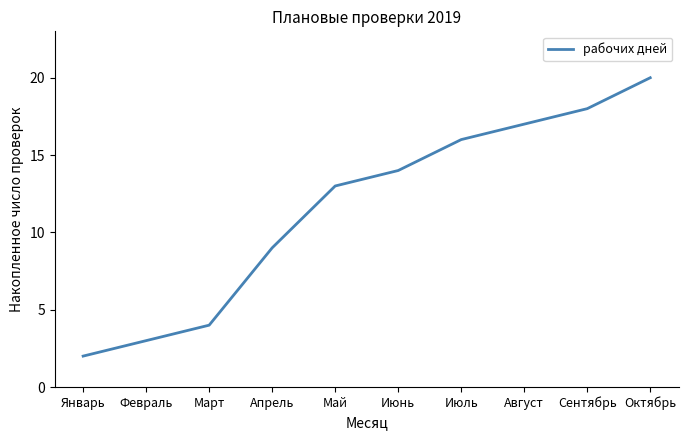

Between Январь and Апрель, which is larger?

Апрель